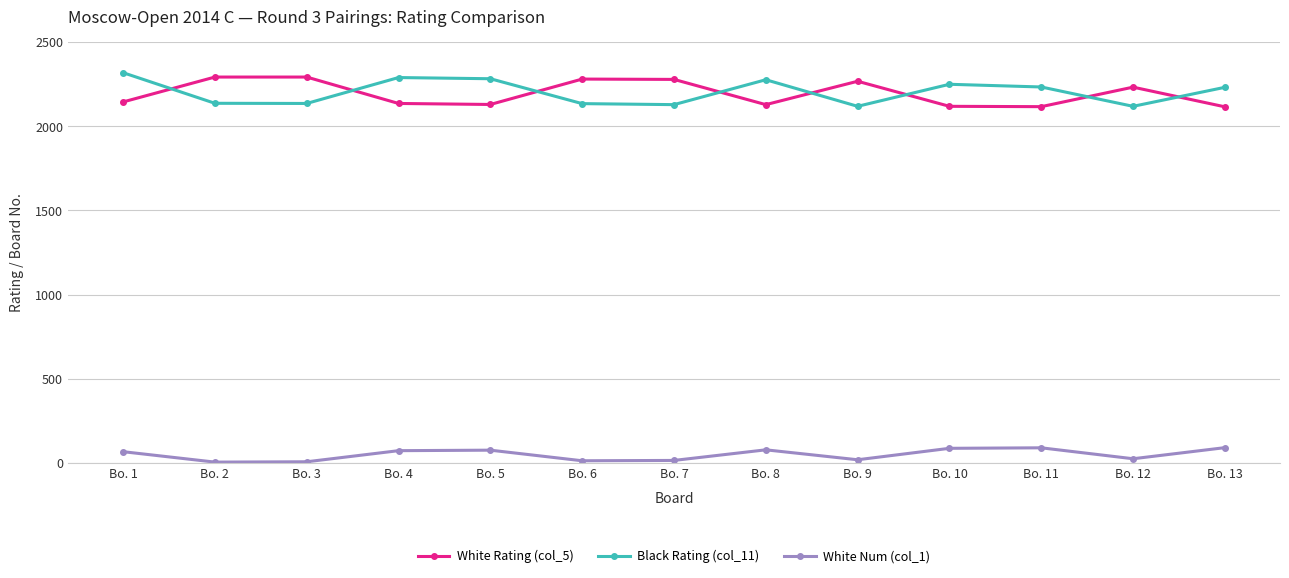

At Bo. 13, list the series in order from largest to smallest.

Black Rating (col_11), White Rating (col_5), White Num (col_1)